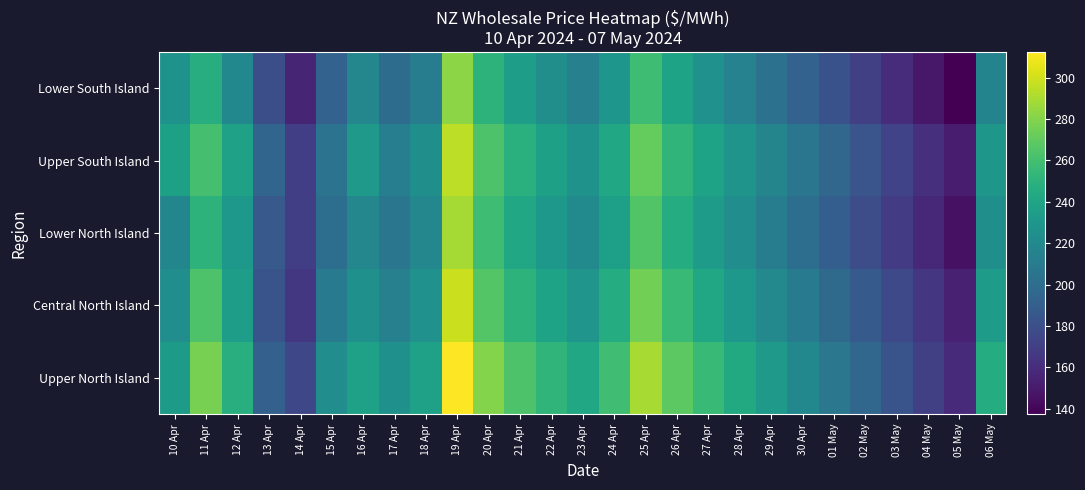

At 29 Apr, list the series in order from smallest to largest.

Lower South Island, Lower North Island, Upper South Island, Central North Island, Upper North Island